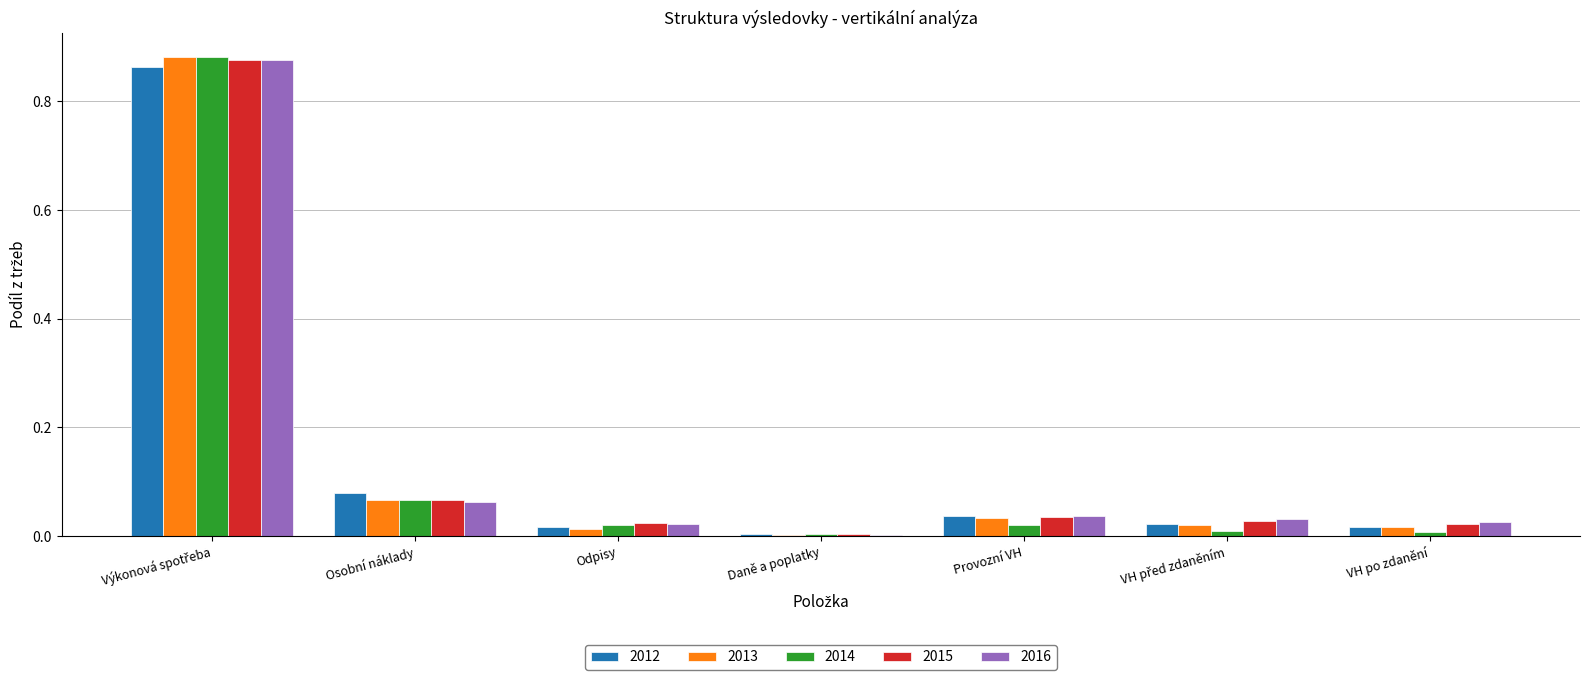

What is the sum of all 2016 values?

1.1